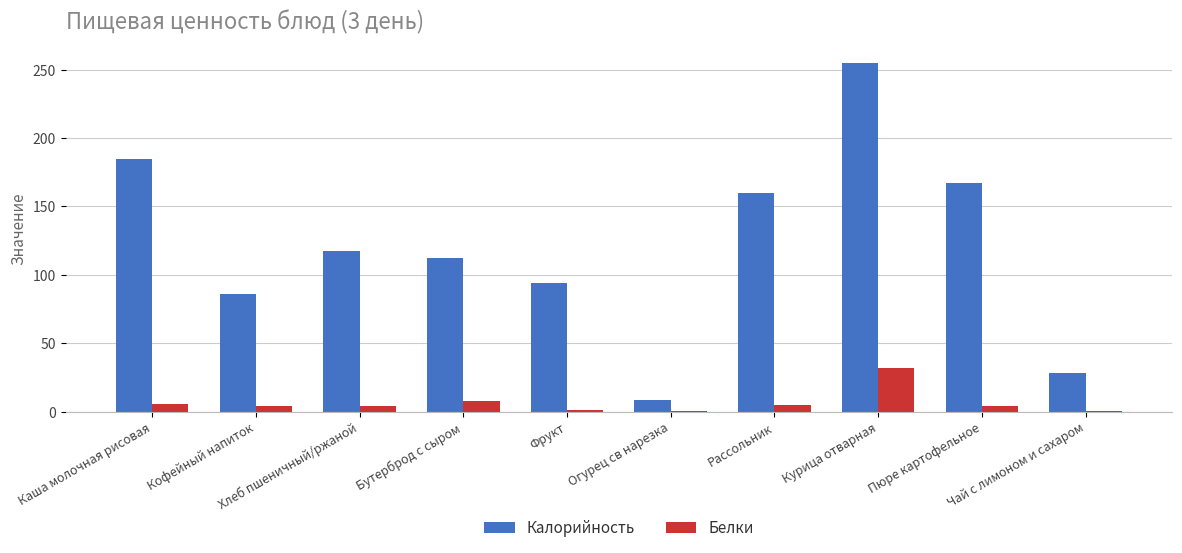

Which series has the largest total across all categories?

Калорийность